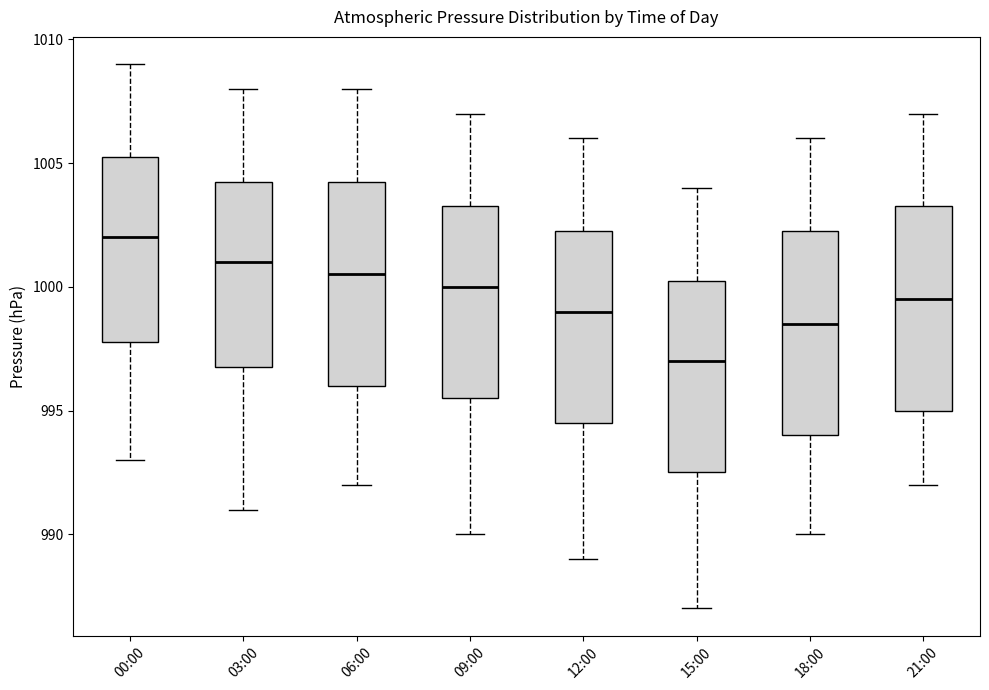

Reading left to right, read every box against the y-axis: the position of its median line, the range the box covers, and the ends of its whiskers. The values are not printed on the chart, so give them approximately, as read against the axis.

00:00: median 1002.0, box 998.0 to 1005.5, whiskers 993.0 to 1009.0
03:00: median 1001.0, box 997.0 to 1004.5, whiskers 991.0 to 1008.0
06:00: median 1000.5, box 996.0 to 1004.5, whiskers 992.0 to 1008.0
09:00: median 1000.0, box 995.5 to 1003.5, whiskers 990.0 to 1007.0
12:00: median 999.0, box 994.5 to 1002.5, whiskers 989.0 to 1006.0
15:00: median 997.0, box 992.5 to 1000.5, whiskers 987.0 to 1004.0
18:00: median 998.5, box 994.0 to 1002.5, whiskers 990.0 to 1006.0
21:00: median 999.5, box 995.0 to 1003.5, whiskers 992.0 to 1007.0